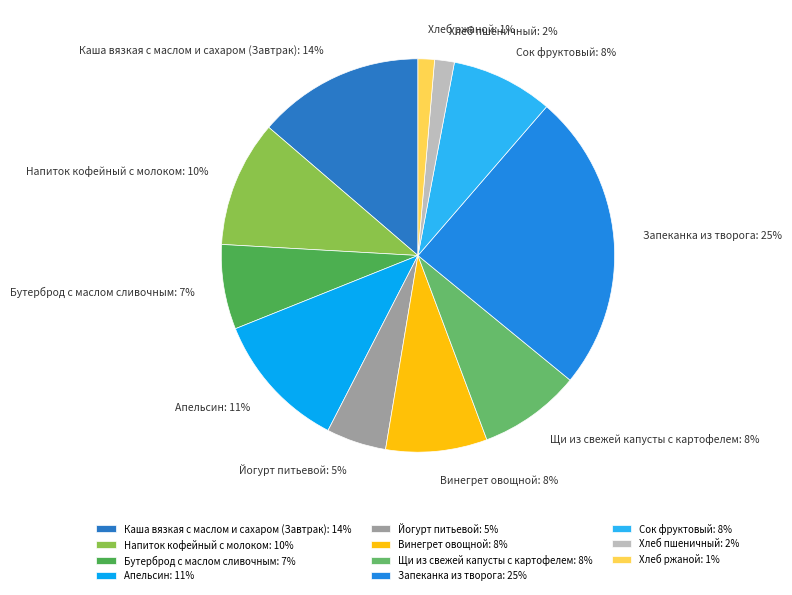

Is it true that Щи из свежей капусты с картофелем is 8% of the pie?

True